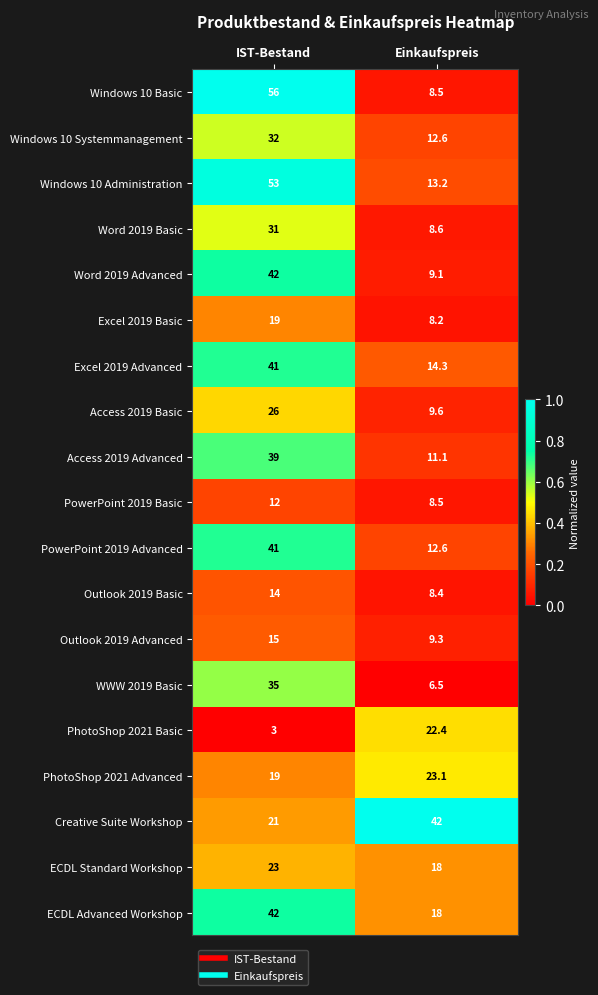

Is it true that WWW 2019 Basic equals 35.0 at IST-Bestand?

True